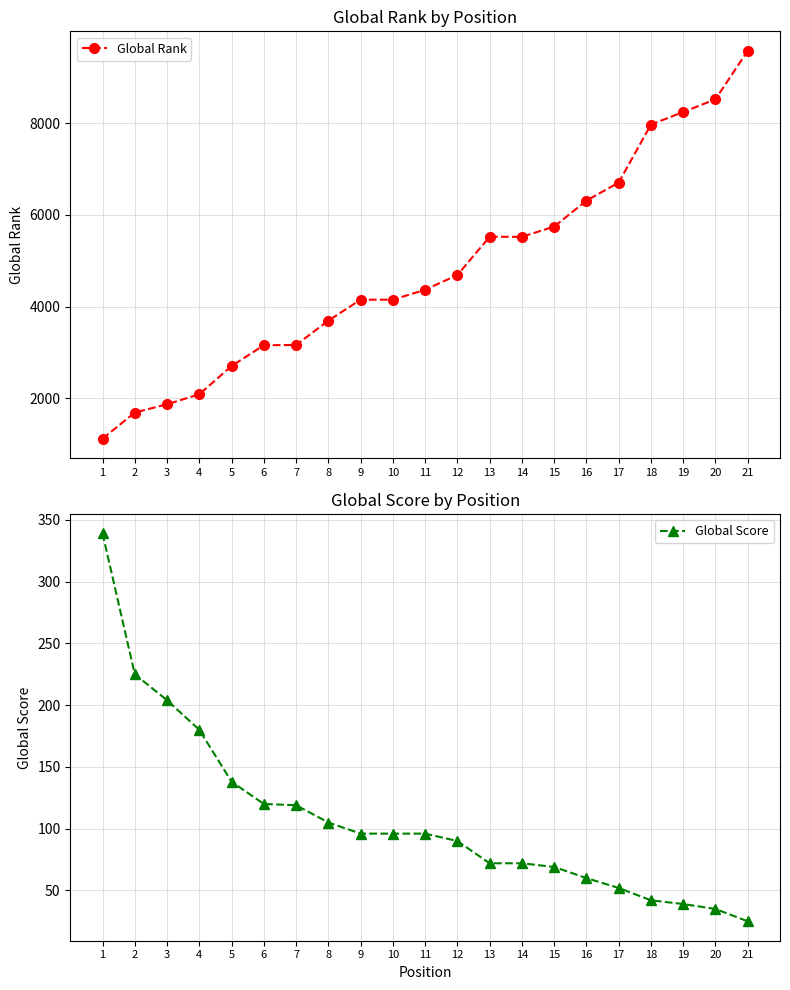

At 7, list the series in order from smallest to largest.

Global Score, Global Rank